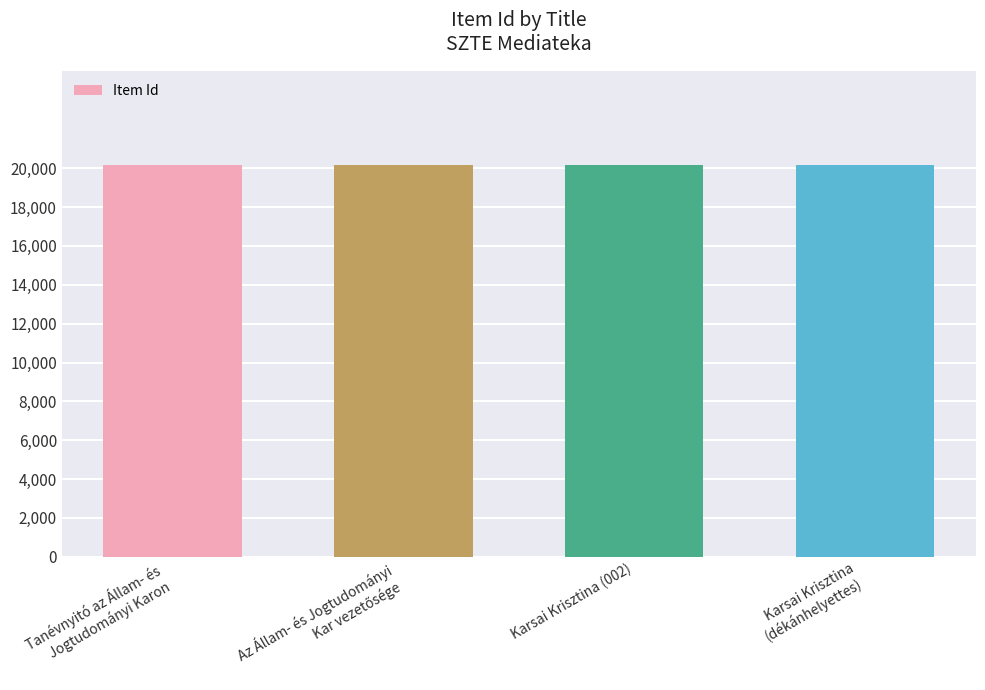

What is the average value?

20184